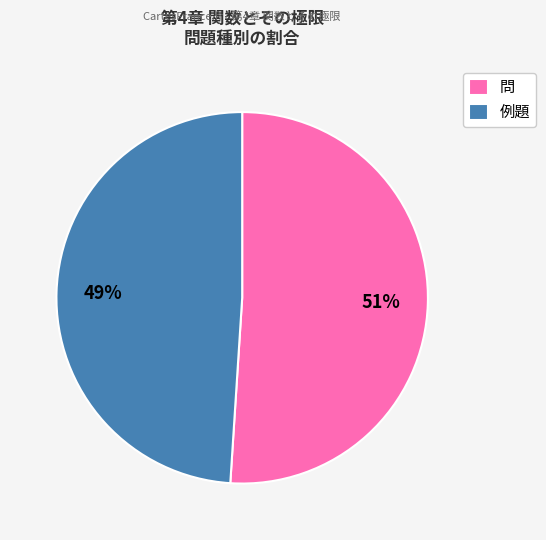

Which category has the smallest portion of the pie?

例題